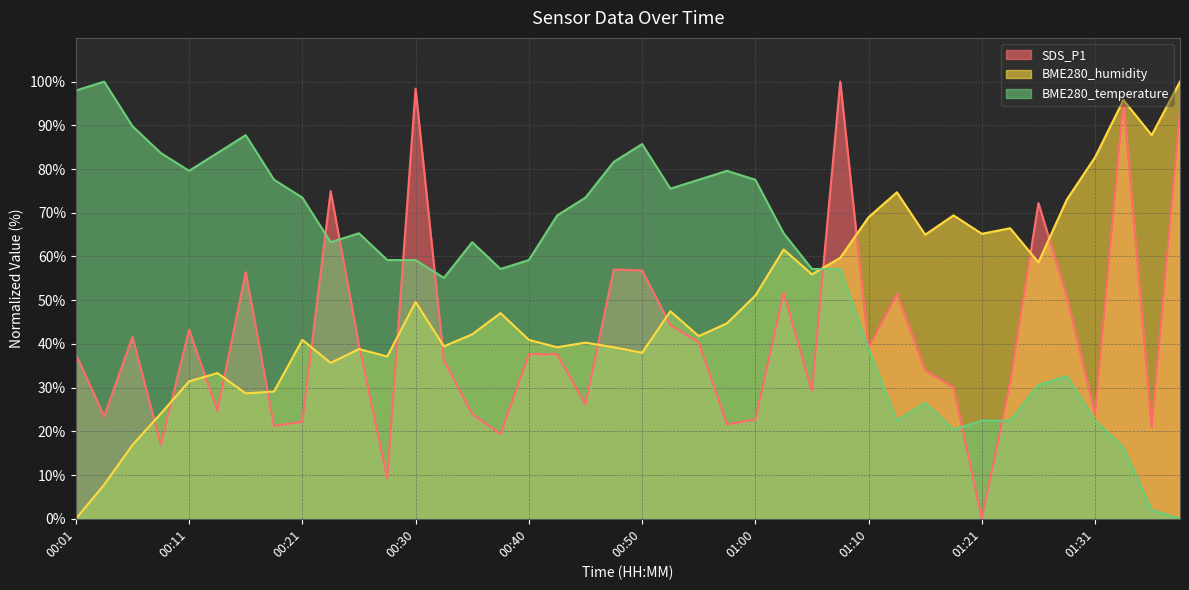

At which label does SDS_P1 reach its peak?

01:07